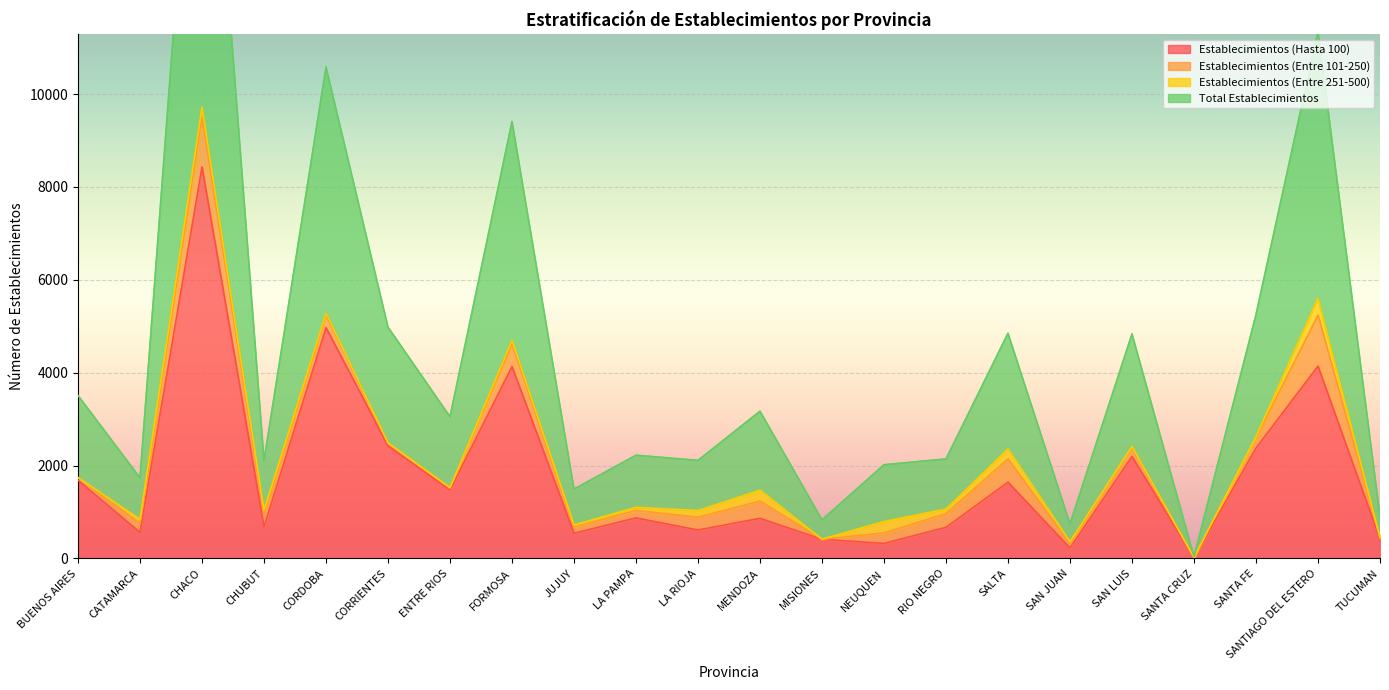

What position from the left is SALTA?

16